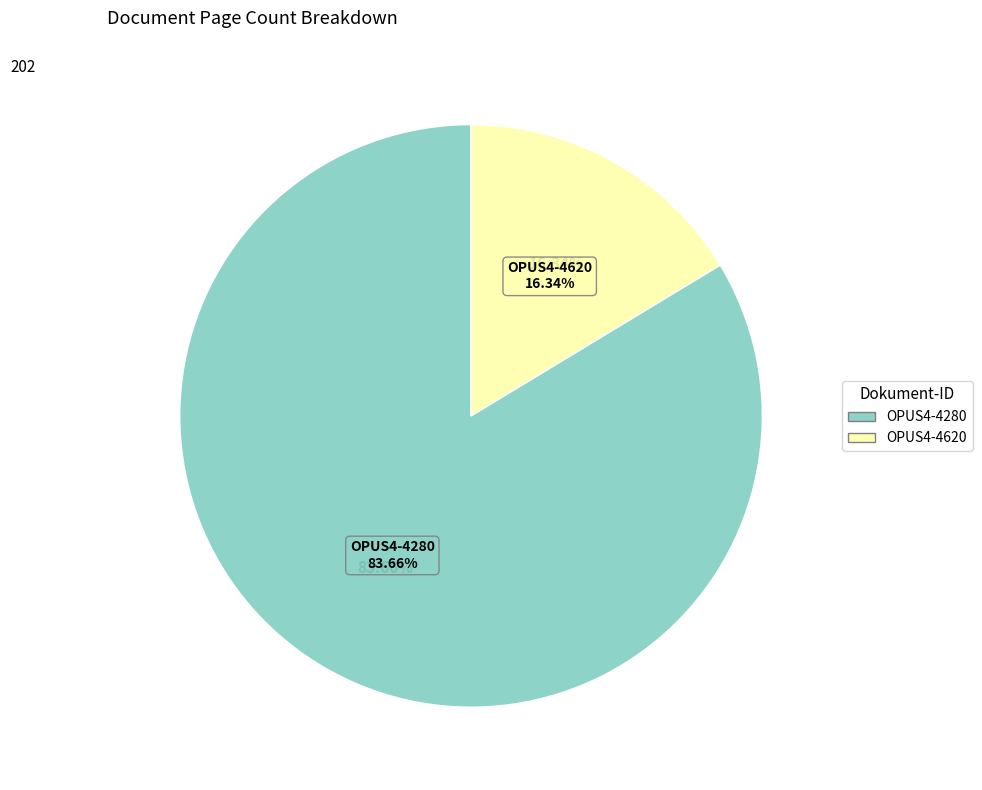

What percentage is the OPUS4-4620 slice, to the nearest percent?

16%